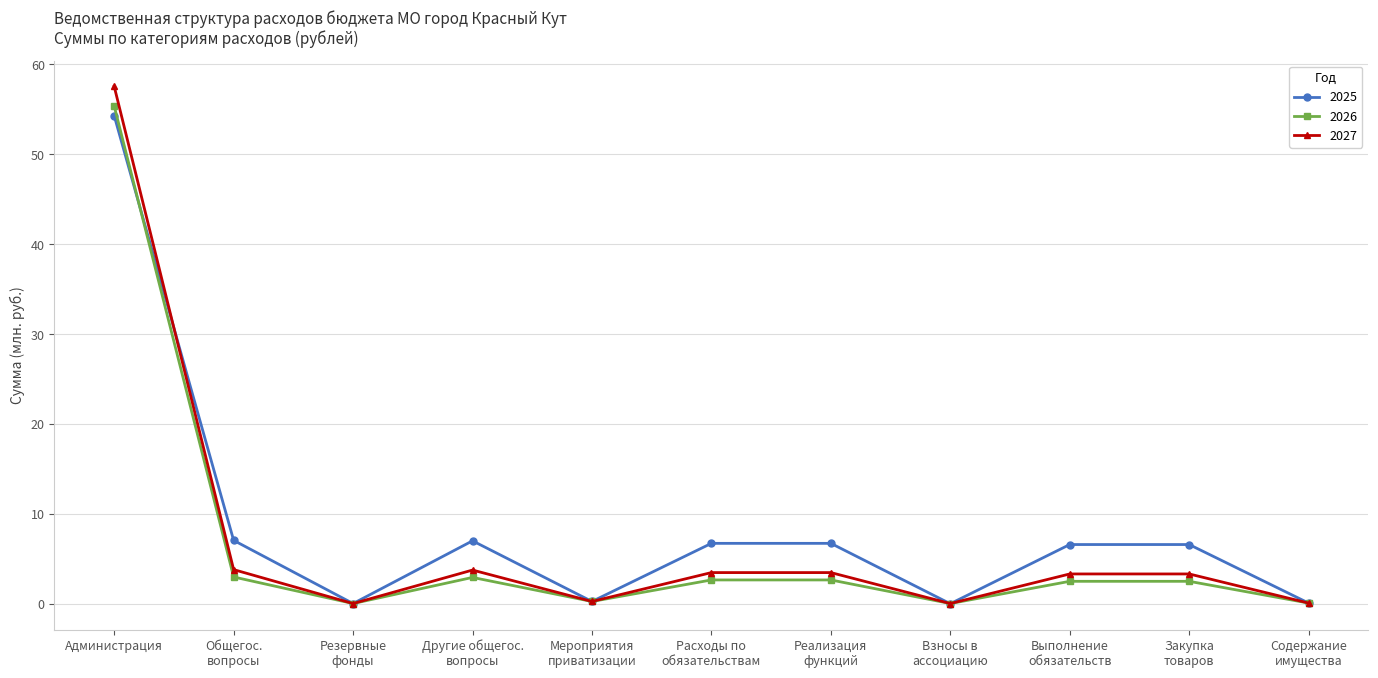

At which label does 2027 first exceed 3?

Администрация